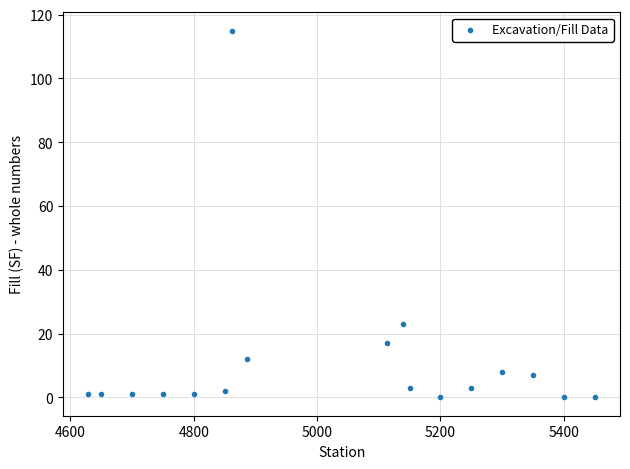

What is the range of Y values (max minus min)?

115